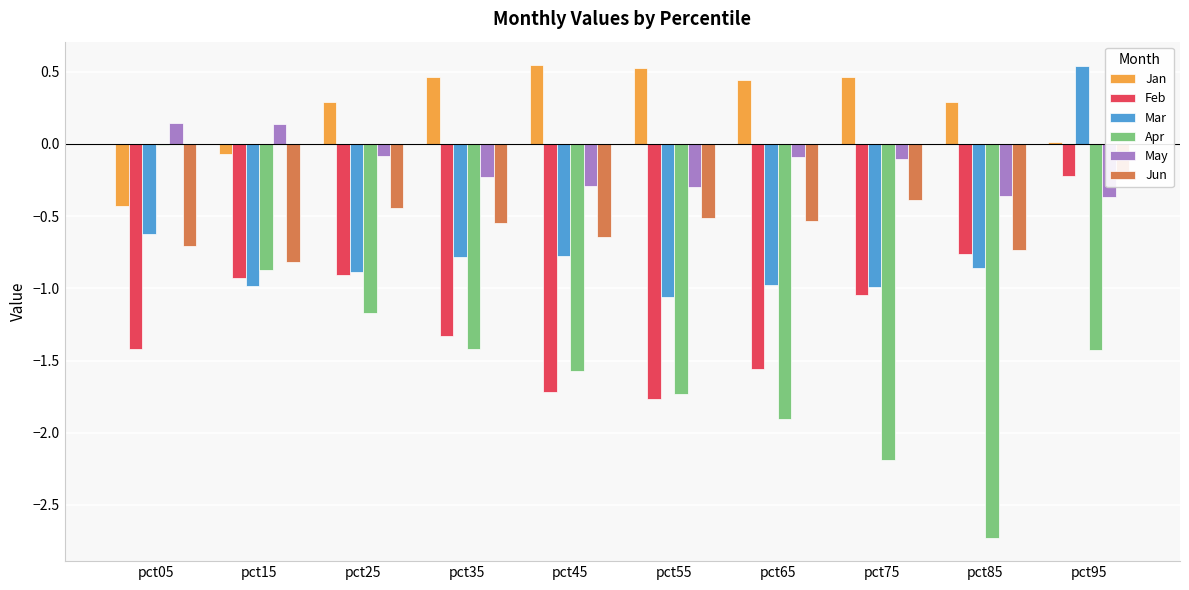

Between pct85 and pct95, which series saw the biggest shift?

Mar